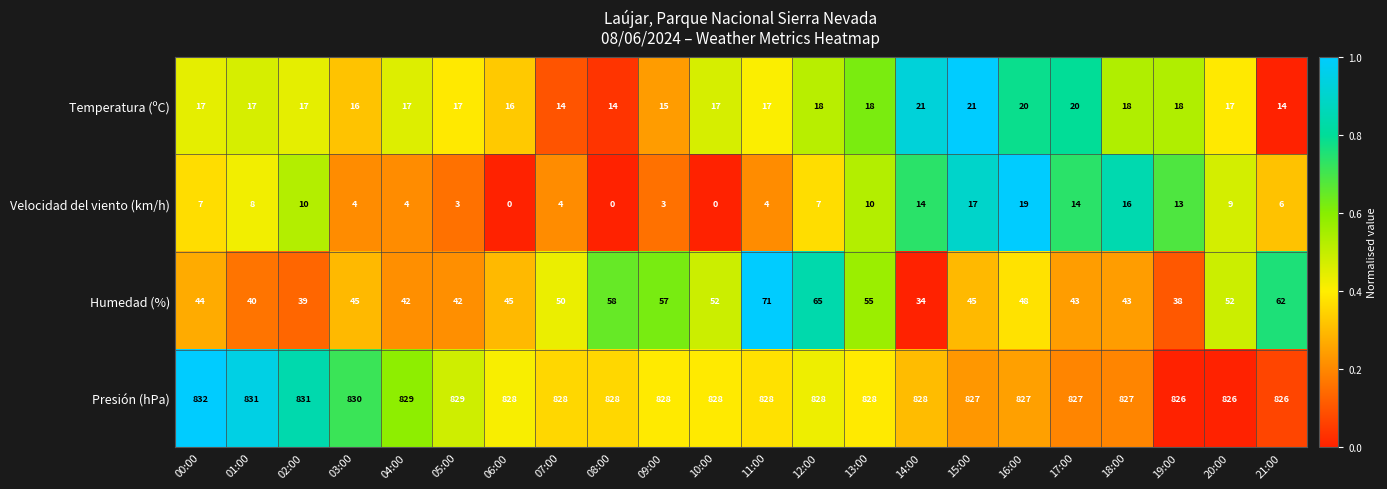

The Presión (hPa) series shows 831 at 01:00. True or false?

True